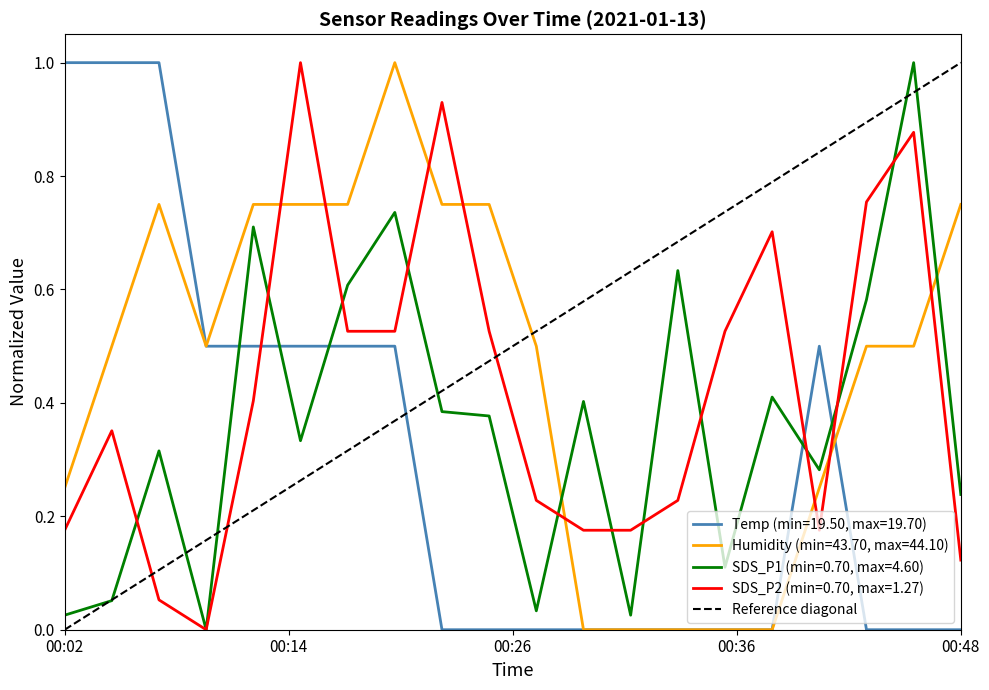

The chart shows a value of 1 at 00:02. True or false?

False